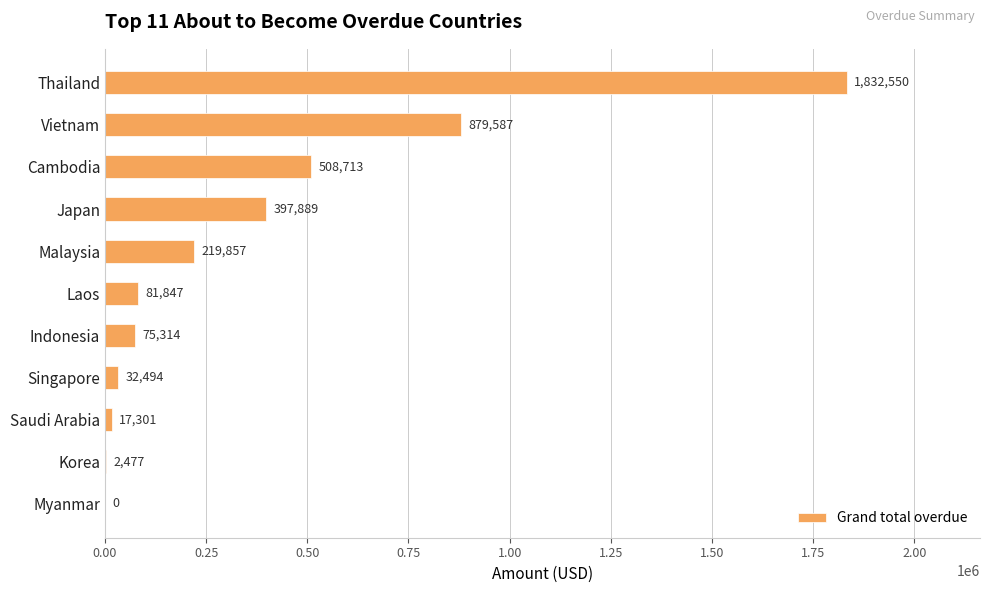

Between Singapore and Indonesia, which is larger?

Indonesia